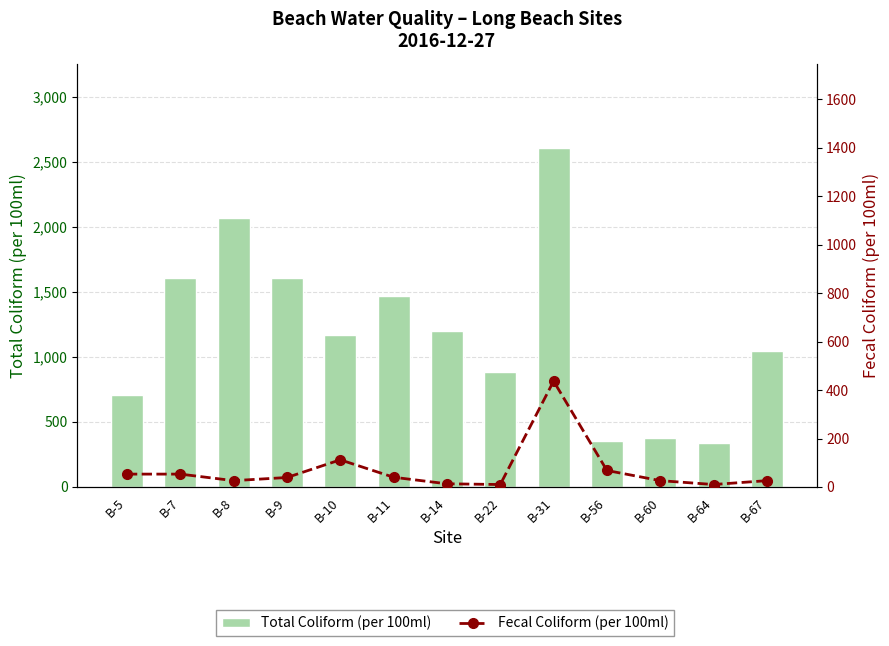

At which category is the sum across all series the highest?

B-31